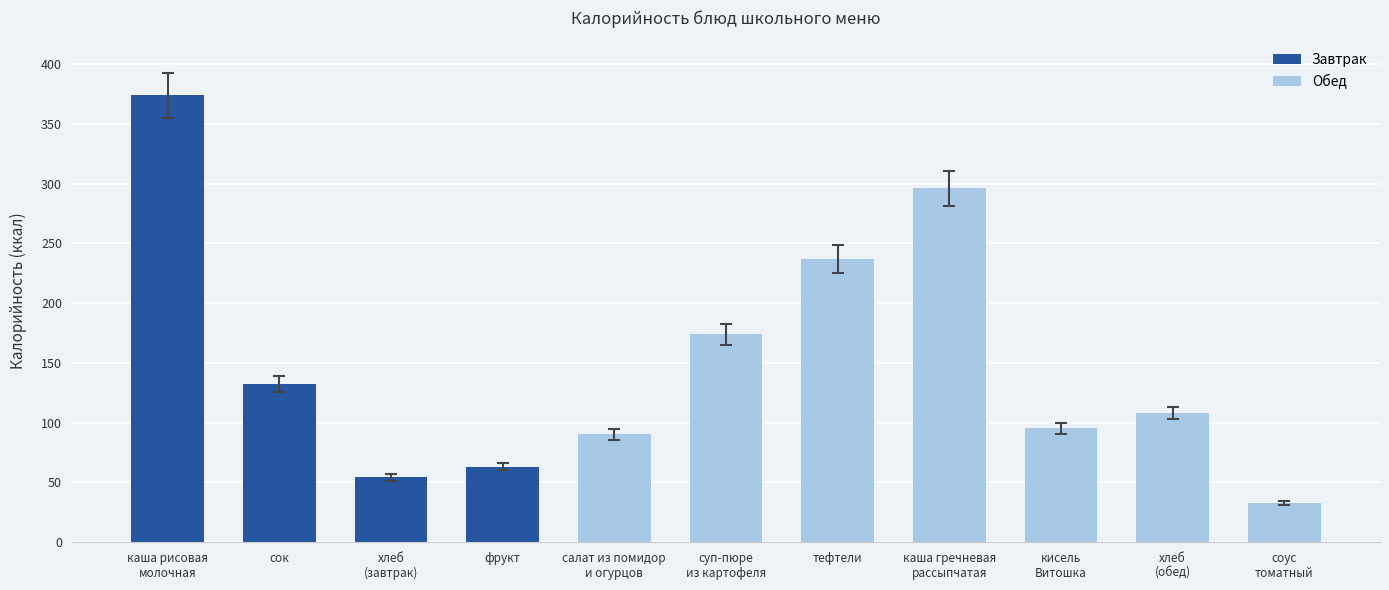

The chart shows a value of 310.8 at каша гречневая
рассыпчатая. True or false?

True